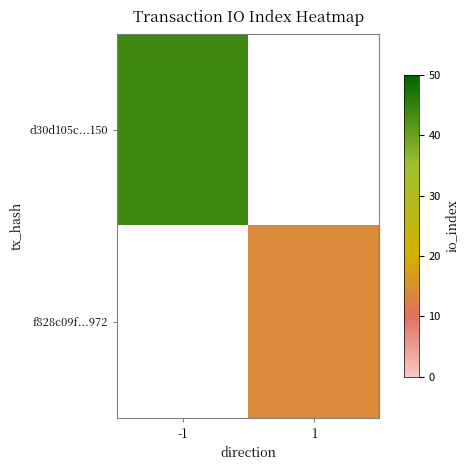

How many distinct data groups are displayed?

2